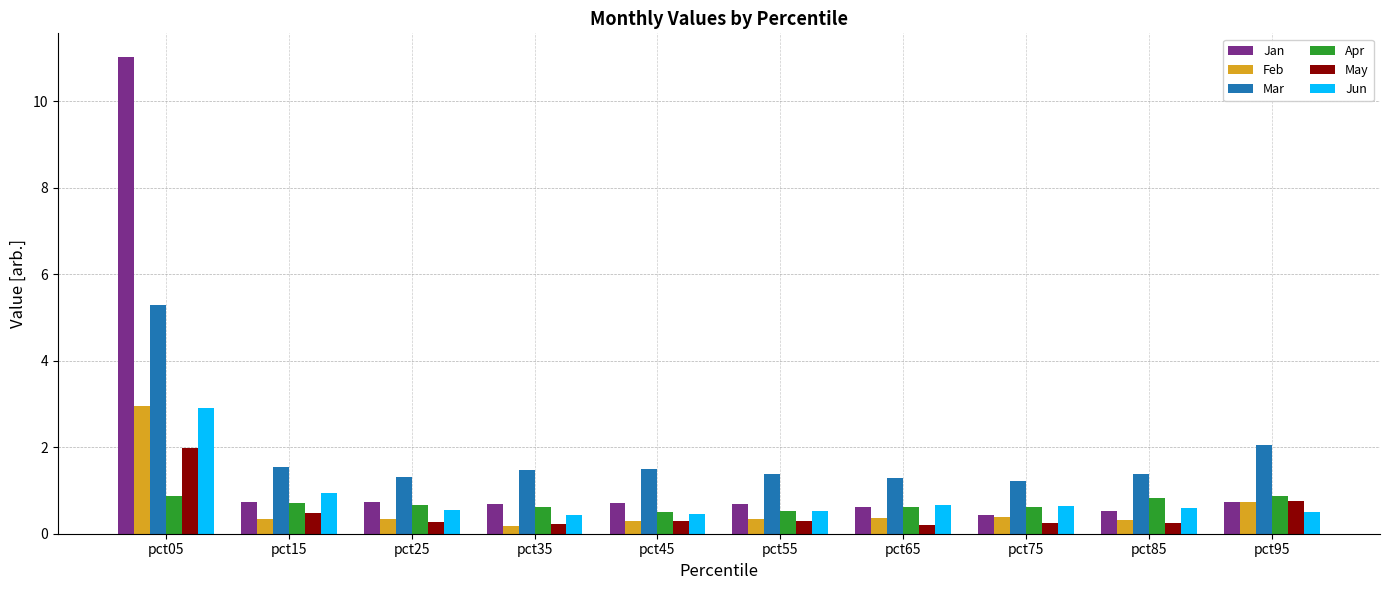

How many categories are shown in the chart?

10